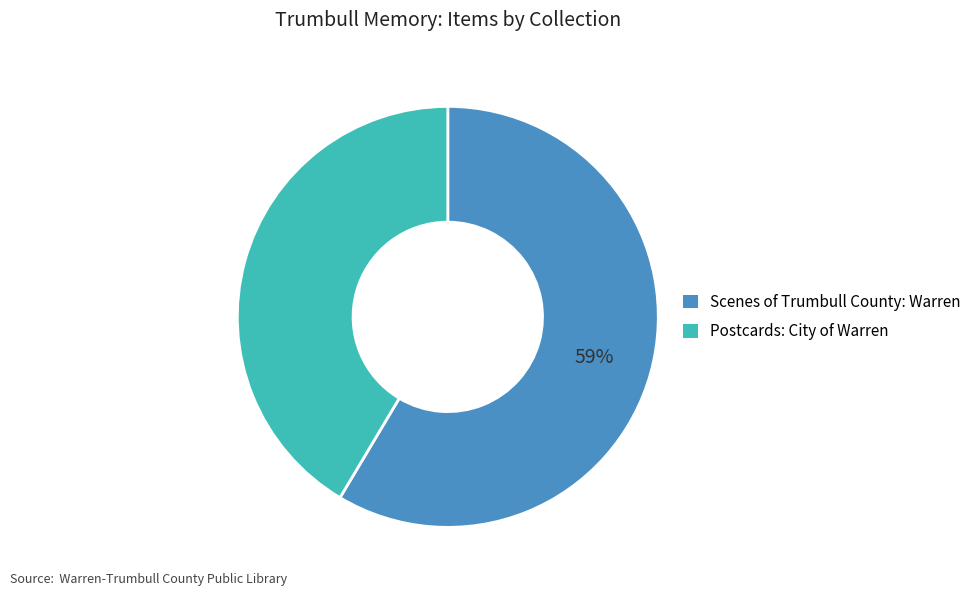

Which category has the smallest portion of the pie?

Postcards: City of Warren